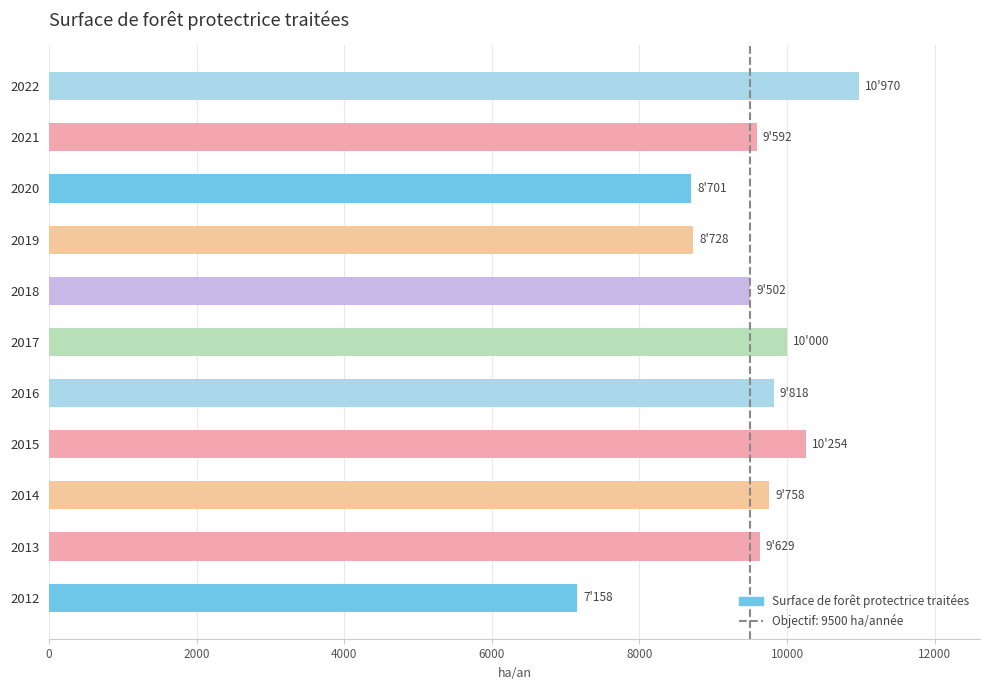

True or false: the data shows 8701.0 at 2020.

True